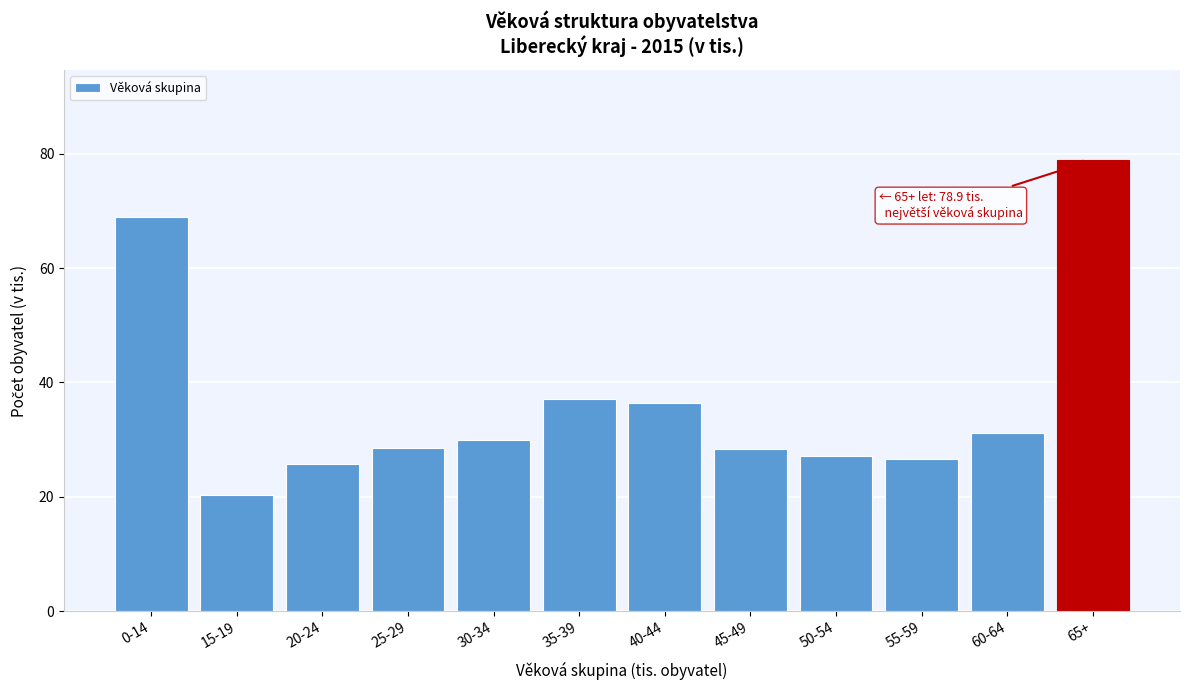

What is the value of the 1st bar from the left?

68.9